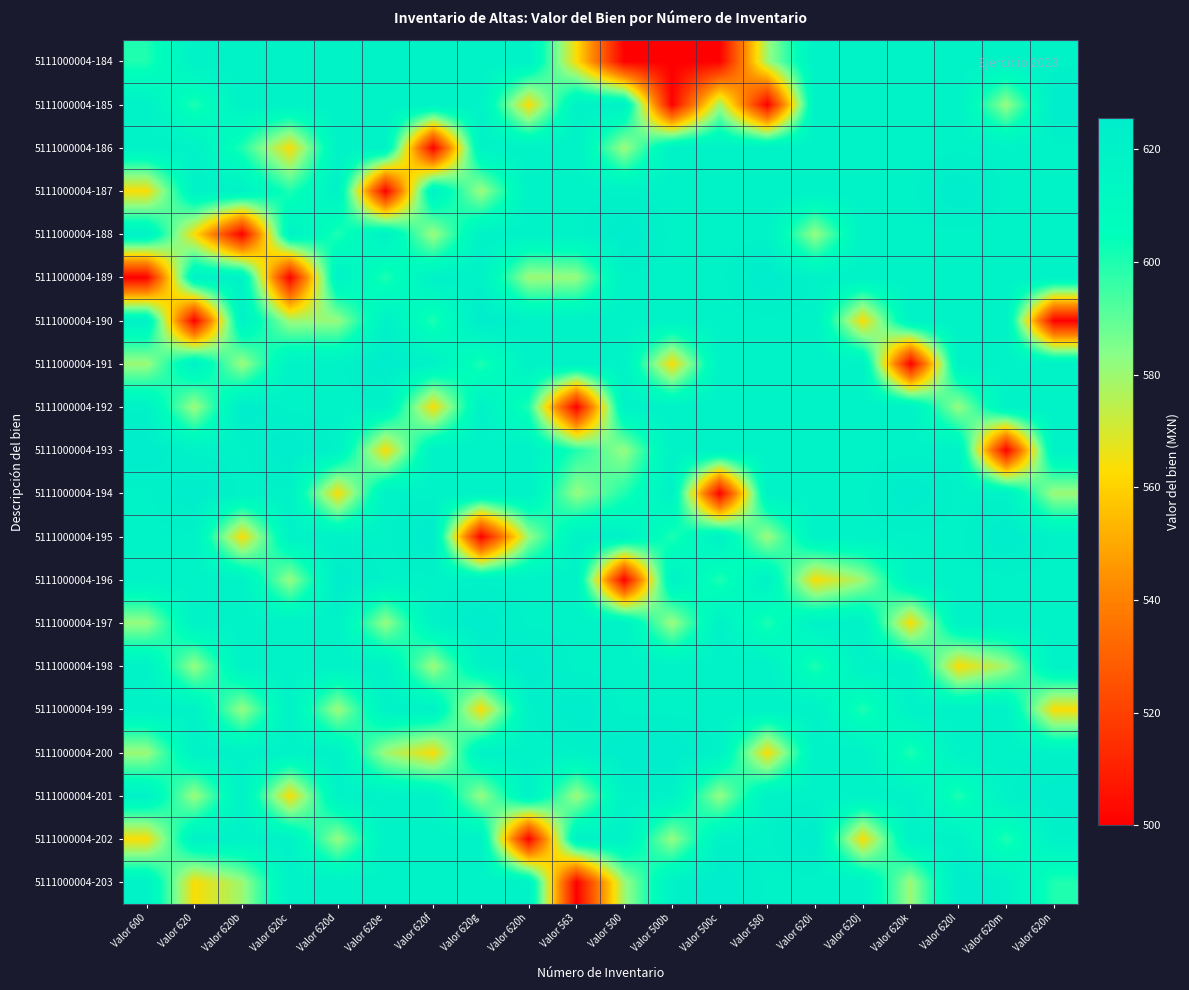

Rank the series at Valor 620b from highest to lowest value.

5111000004-192, 5111000004-184, 5111000004-185, 5111000004-187, 5111000004-189, 5111000004-190, 5111000004-193, 5111000004-194, 5111000004-196, 5111000004-197, 5111000004-198, 5111000004-200, 5111000004-201, 5111000004-202, 5111000004-186, 5111000004-199, 5111000004-191, 5111000004-203, 5111000004-195, 5111000004-188